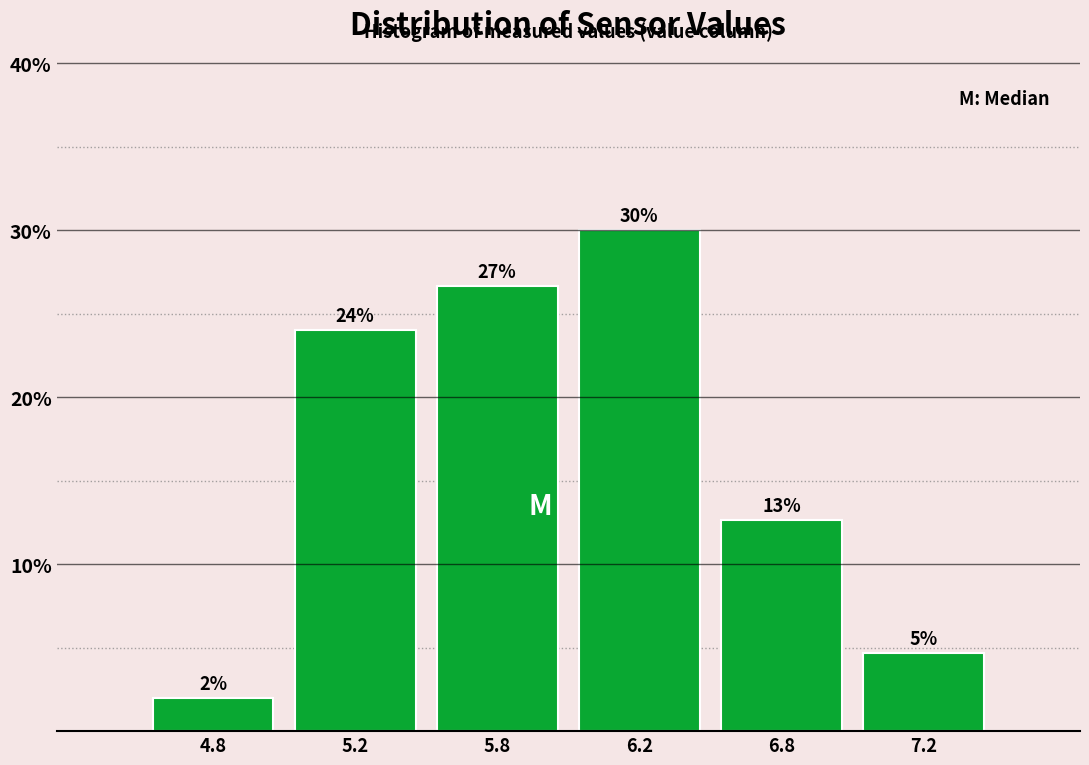

What is the difference between the second highest and second lowest values?

22.0